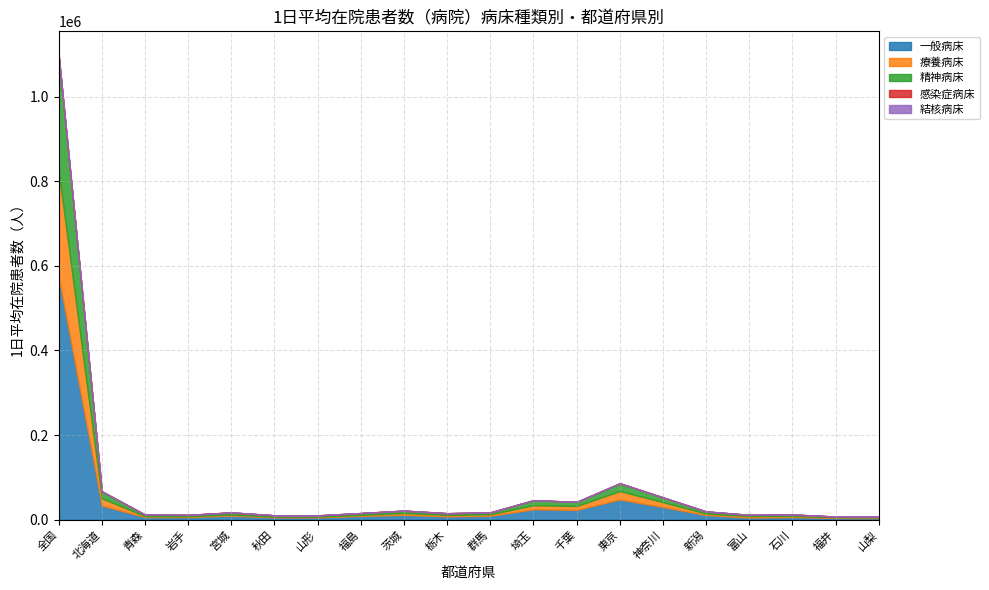

What are all the series names shown in the legend?

一般病床, 療養病床, 精神病床, 感染症病床, 結核病床